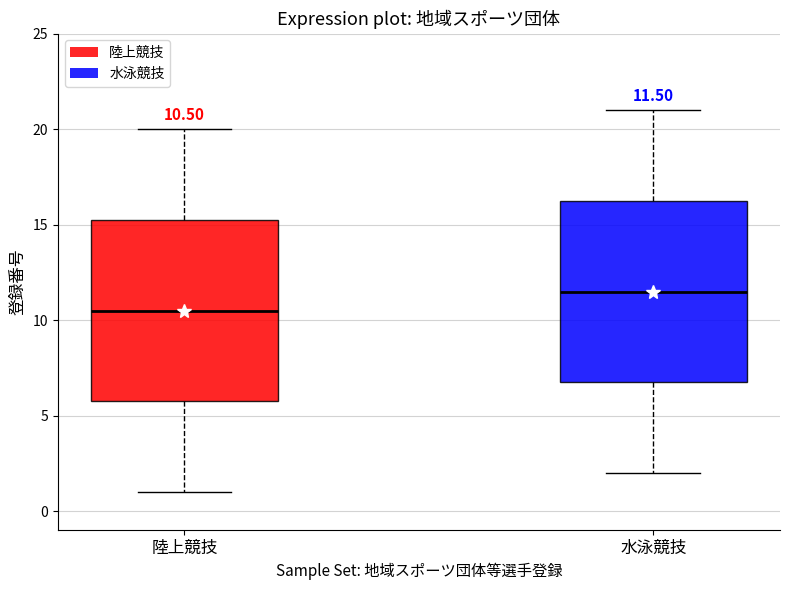

Which box has the lowest median line?

陸上競技